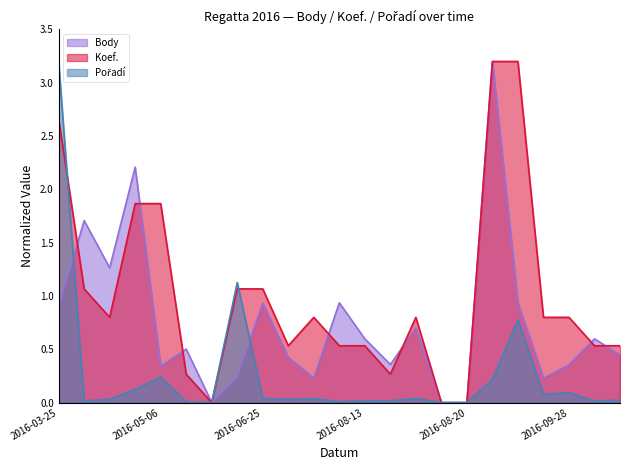

Rank the series by their average value, from lowest to highest.

Pořadí, Body, Koef.